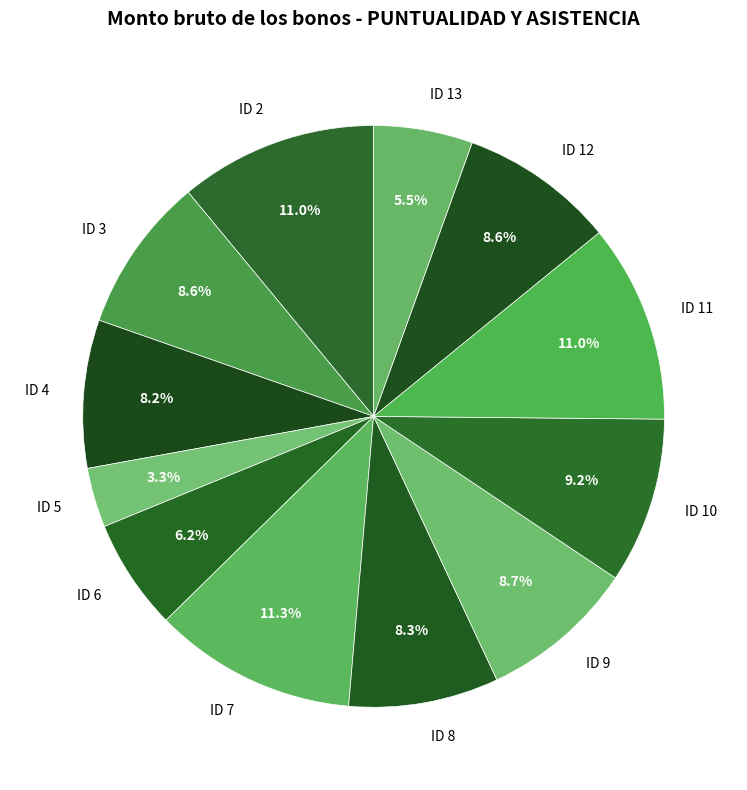

What percentage is the ID 11 slice, to the nearest percent?

11%